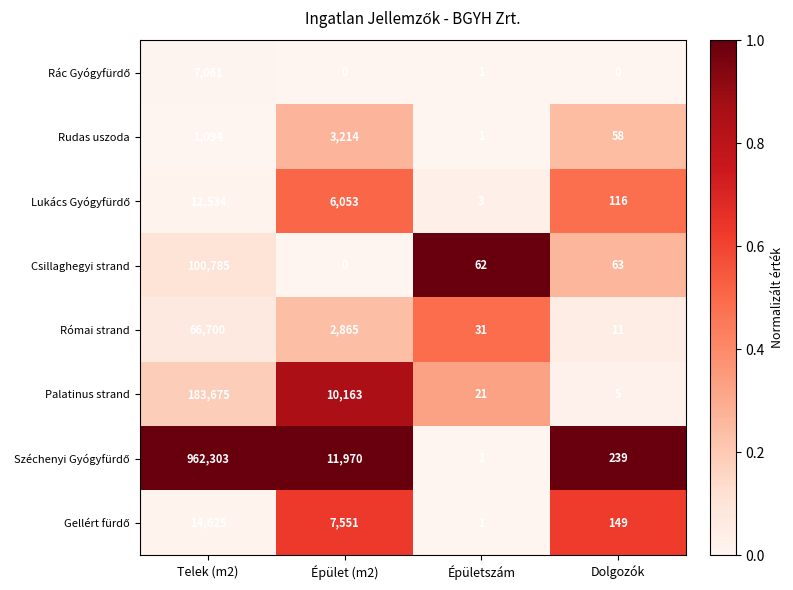

What is the difference between the maximum and minimum values in the Csillaghegyi strand series?

100785